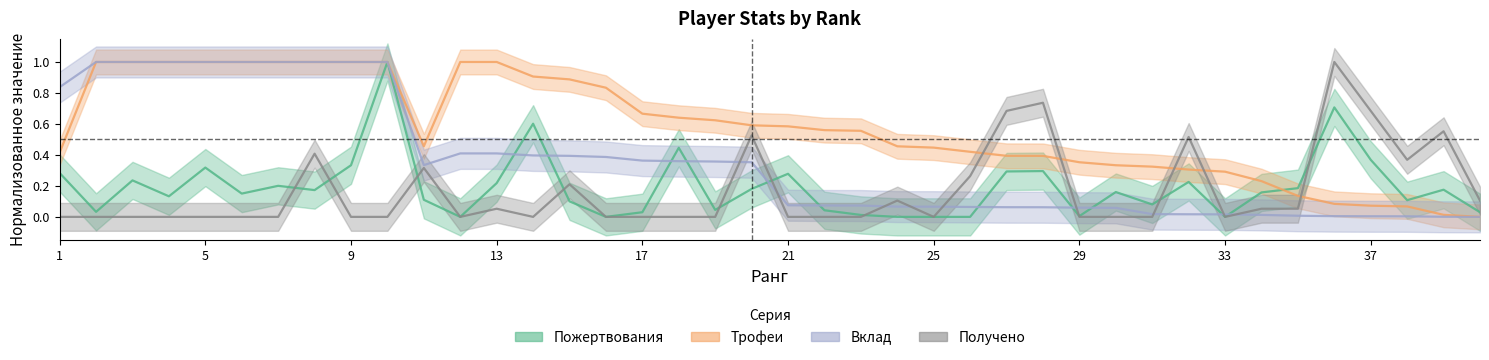

True or false: Вклад has a value of 0.7 at 13.

False